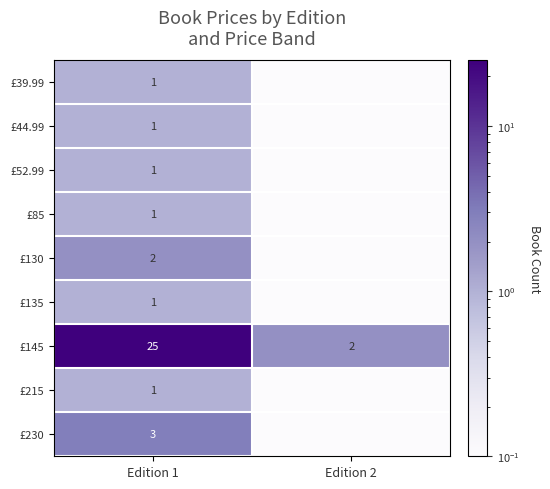

True or false: £230 has a value of 5.2 at Edition 1.

False